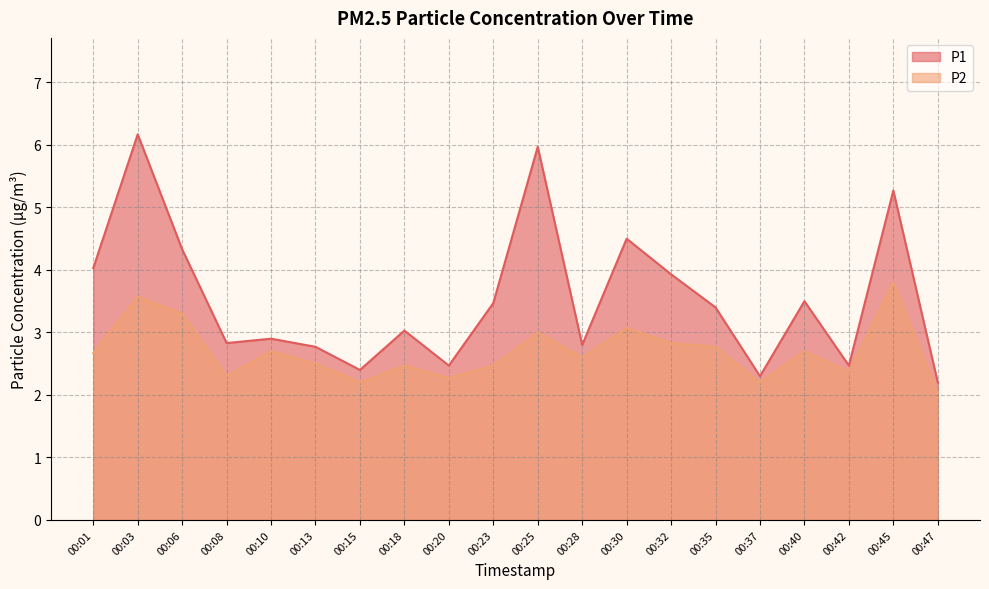

The value of P1 at 00:35 is 4.5. True or false?

False